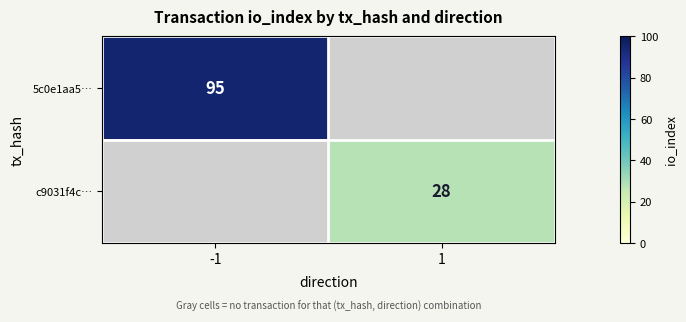

Is it true that 5c0e1aa5… equals 40 at -1?

False